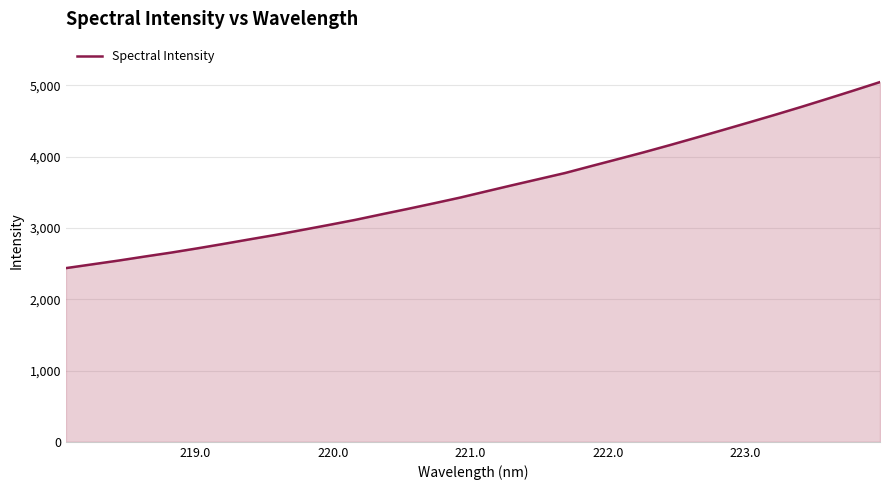

What is the smallest value displayed?

2436.5